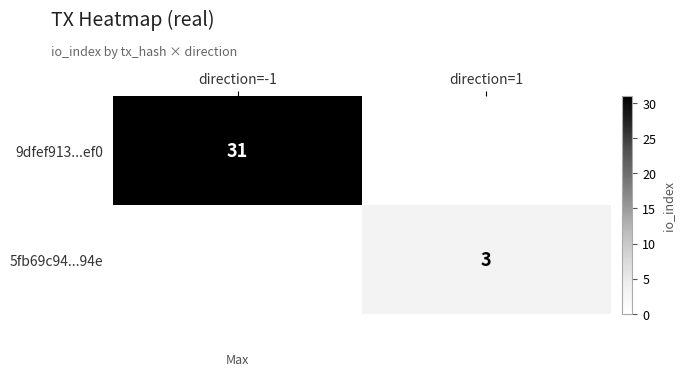

The 9dfef913...ef0 series shows 13 at direction=-1. True or false?

False